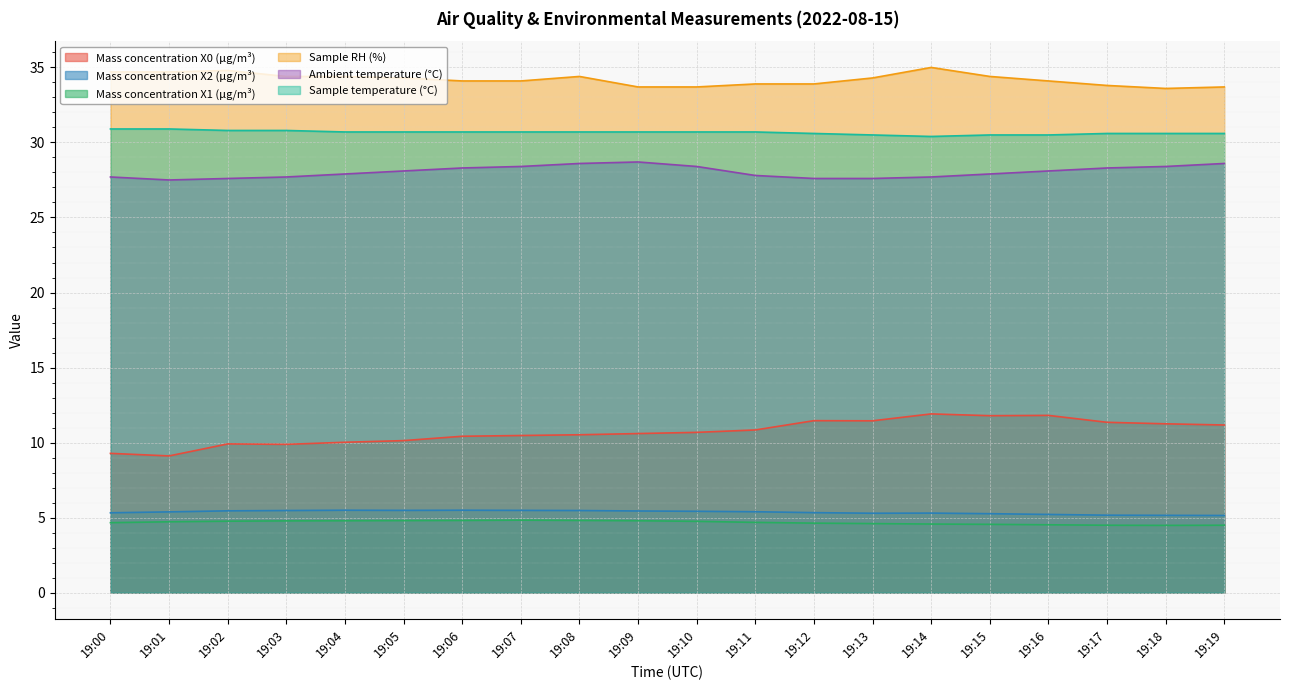

The value of Sample RH (%) at 19:00 is 55.4. True or false?

False